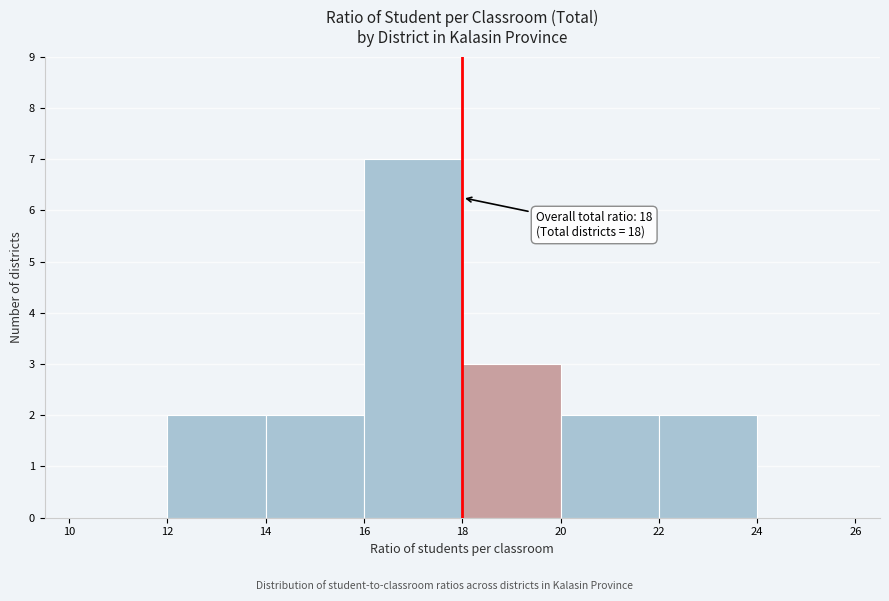

Which range on the x-axis has the tallest bar?

16 to 18